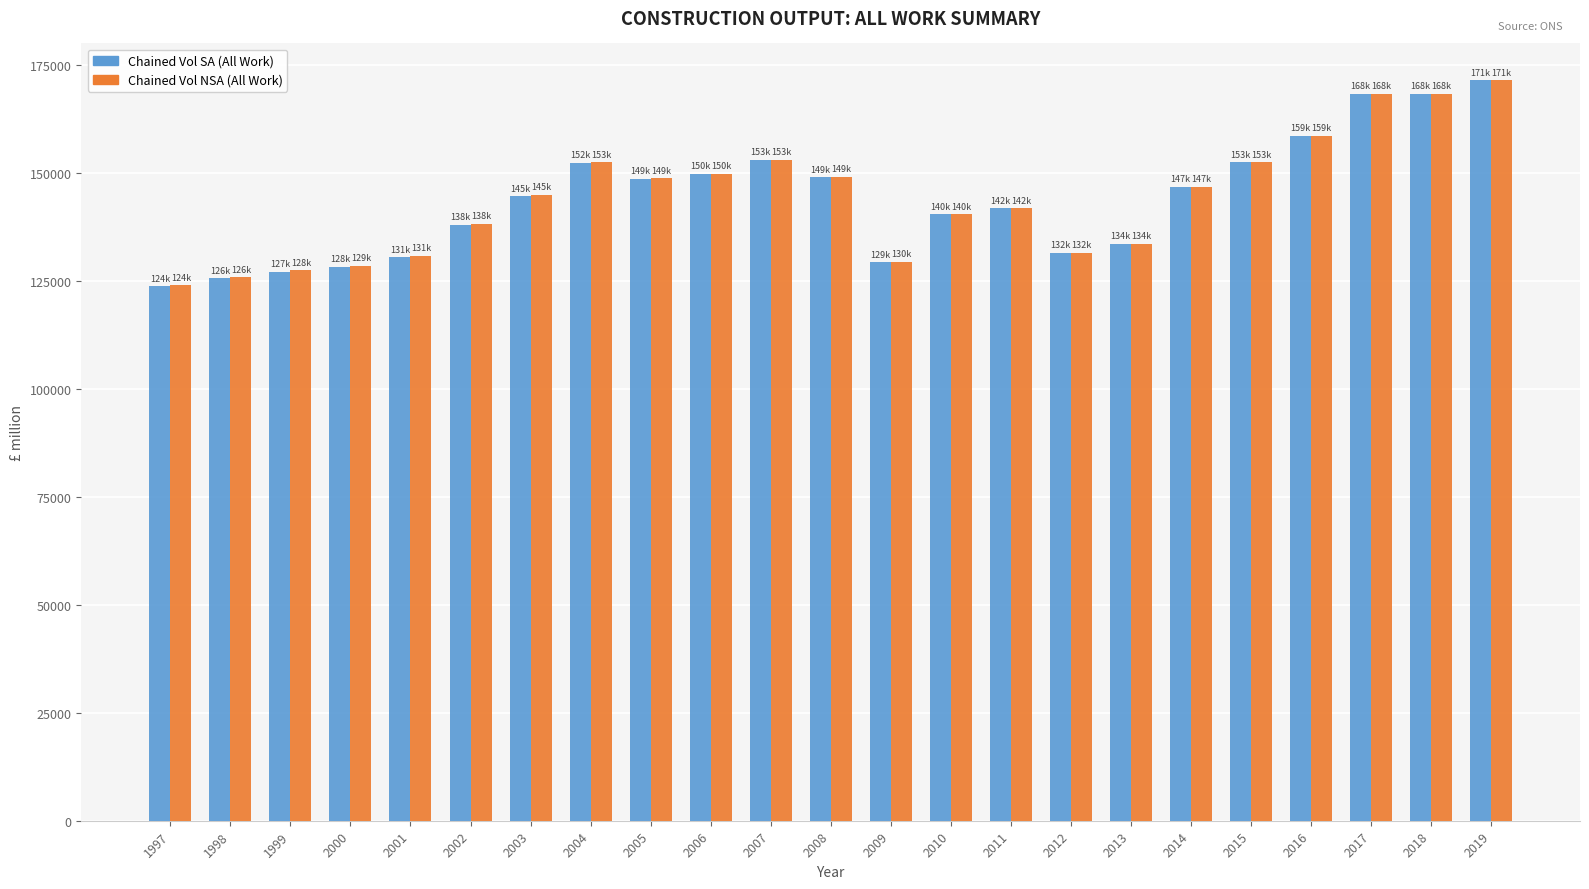

Which series changed the most between 2009 and 2018?

Chained Vol SA (All Work)